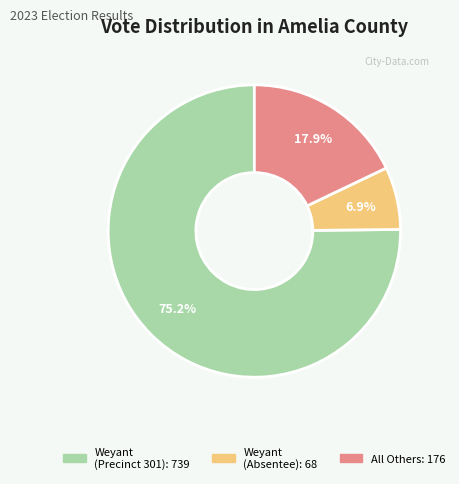

Does any single category account for the majority?

Yes